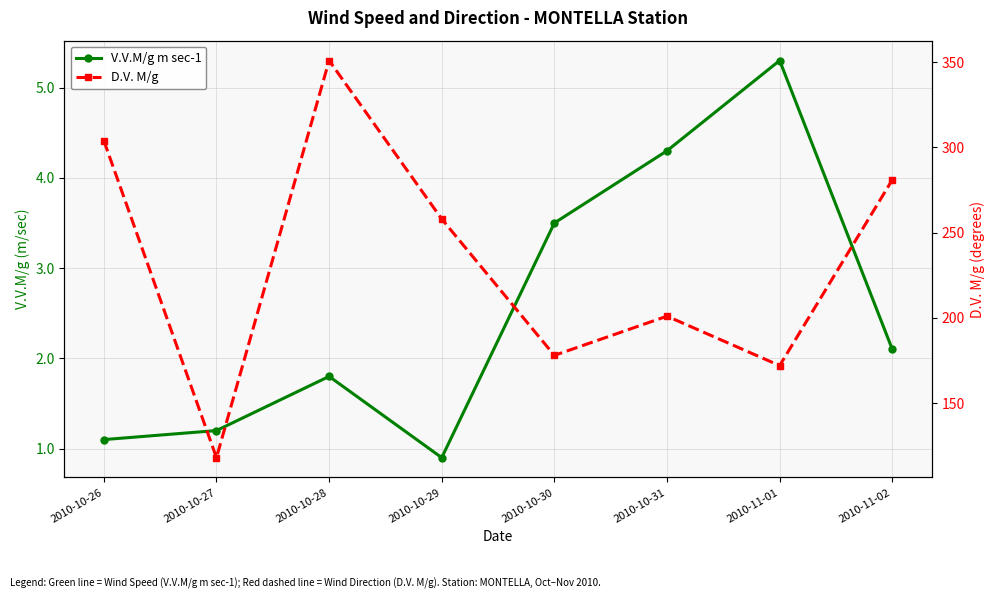

Rank the series at 2010-10-26 from highest to lowest value.

D.V. M/g, V.V.M/g m sec-1